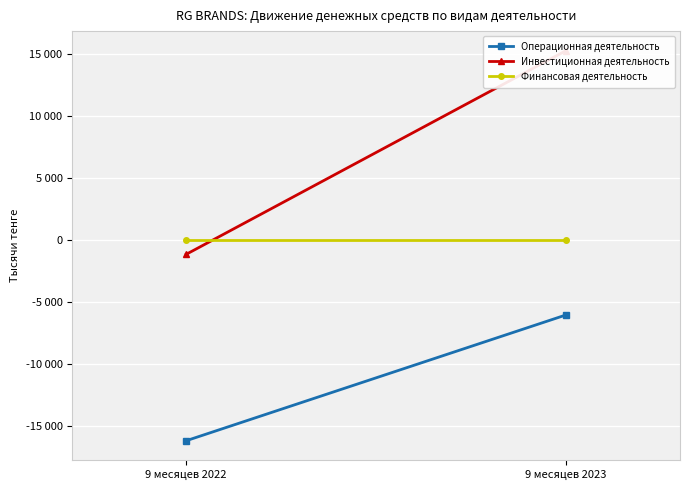

Is the value of Инвестиционная деятельность at 9 месяцев 2022 greater than the value of Операционная деятельность at 9 месяцев 2023?

Yes